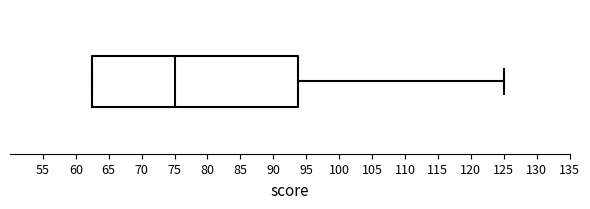

Where does the median line of the box sit on the x-axis? The values are not printed on the chart, so give them approximately, as read against the axis.

75.0